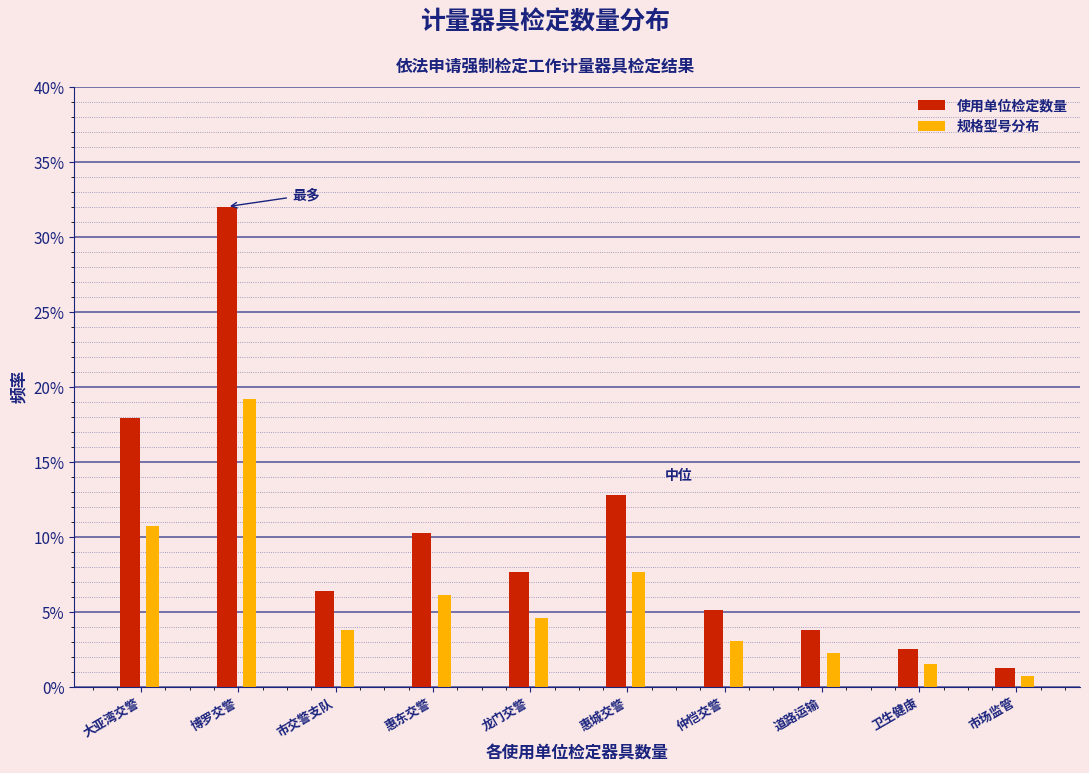

Reading left to right, list all the values displayed in this chart.

使用单位检定数量: 大亚湾交警=17.9	博罗交警=32.1	市交警支队=6.4	惠东交警=10.3	龙门交警=7.7	惠城交警=12.8	仲恺交警=5.1	道路运输=3.8	卫生健康=2.6	市场监管=1.3
规格型号分布: 大亚湾交警=10.8	博罗交警=19.2	市交警支队=3.8	惠东交警=6.2	龙门交警=4.6	惠城交警=7.7	仲恺交警=3.1	道路运输=2.3	卫生健康=1.5	市场监管=0.8